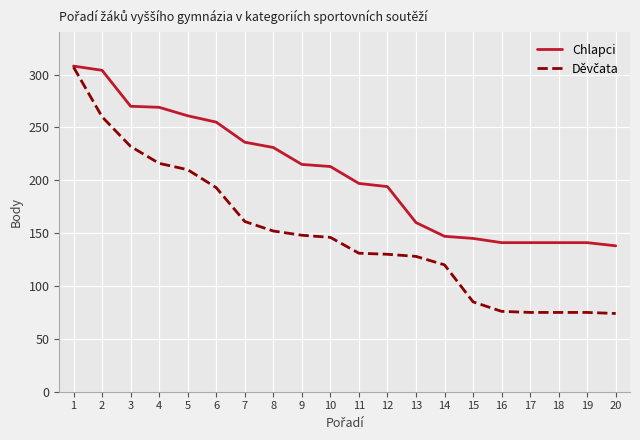

What is the spread (max minus min) of values at 13?

32